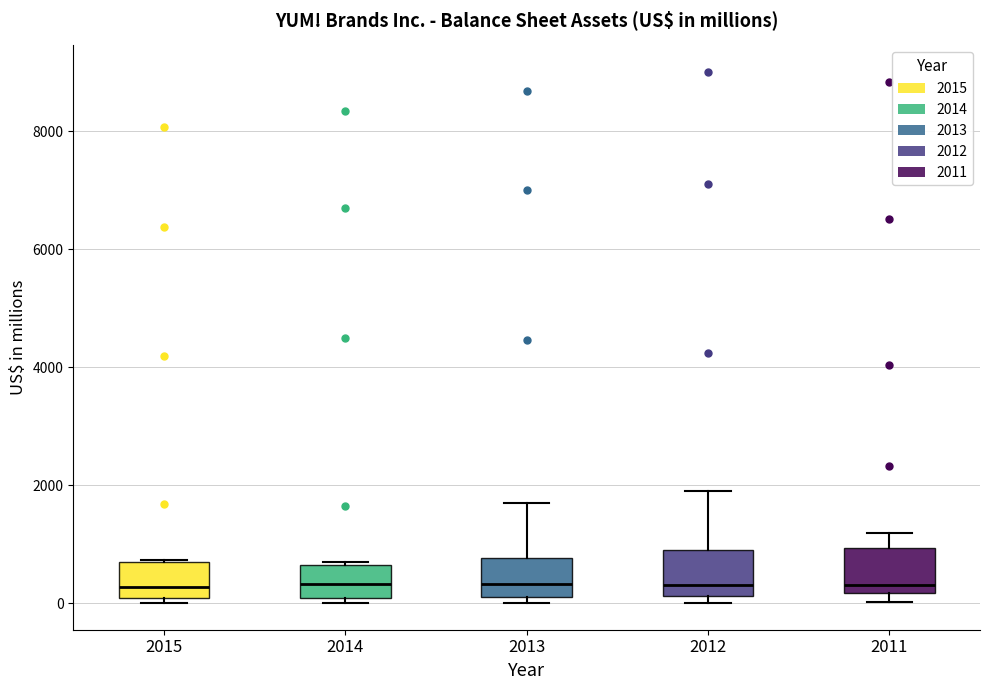

Where does the median line of the box at x = 2012 sit on the y-axis? The values are not printed on the chart, so give them approximately, as read against the axis.

400